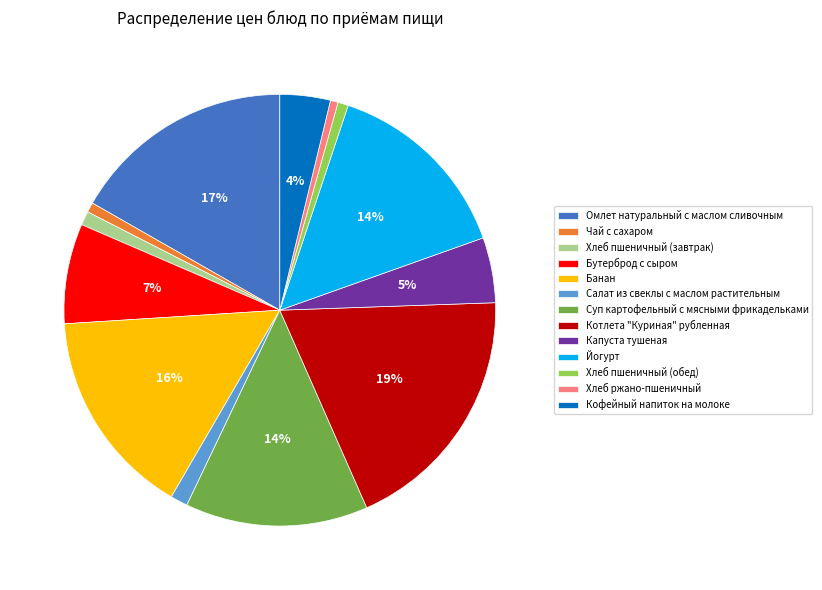

True or false: Чай с сахаром accounts for 11% of the total.

False